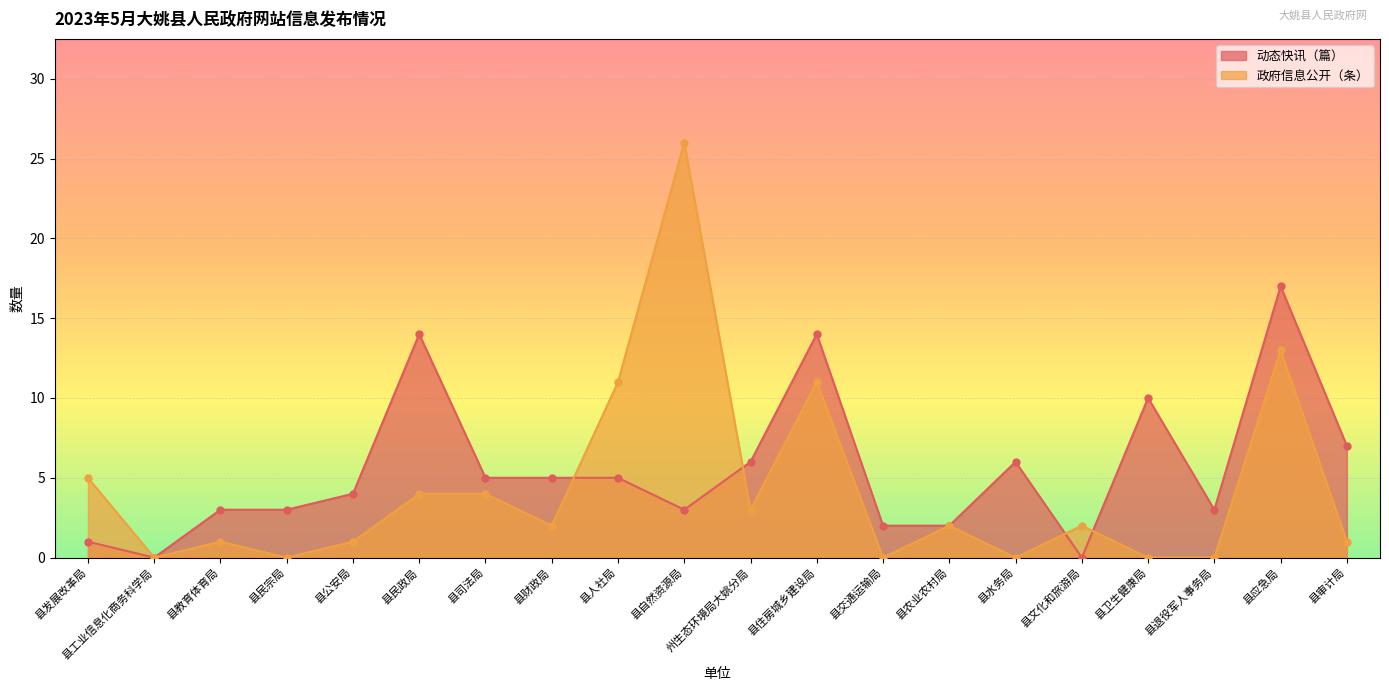

How many interior local valleys does the 动态快讯（篇） series have?

4